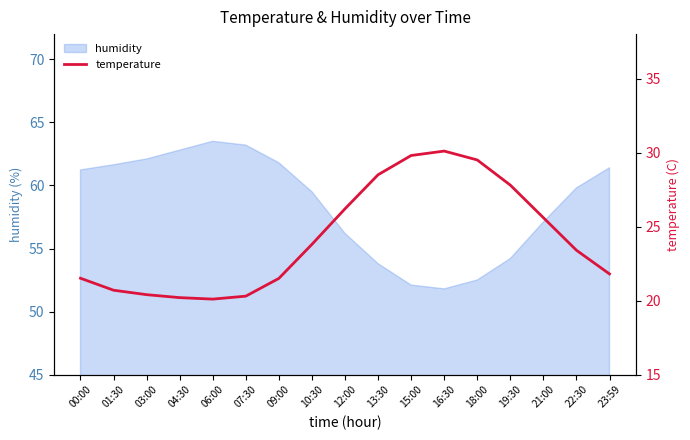

Reading right to left, list all the values displayed in this chart.

21.8	23.4	25.6	27.8	29.5	30.1	29.8	28.5	26.2	23.8	21.5	20.3	20.1	20.2	20.4	20.7	21.5